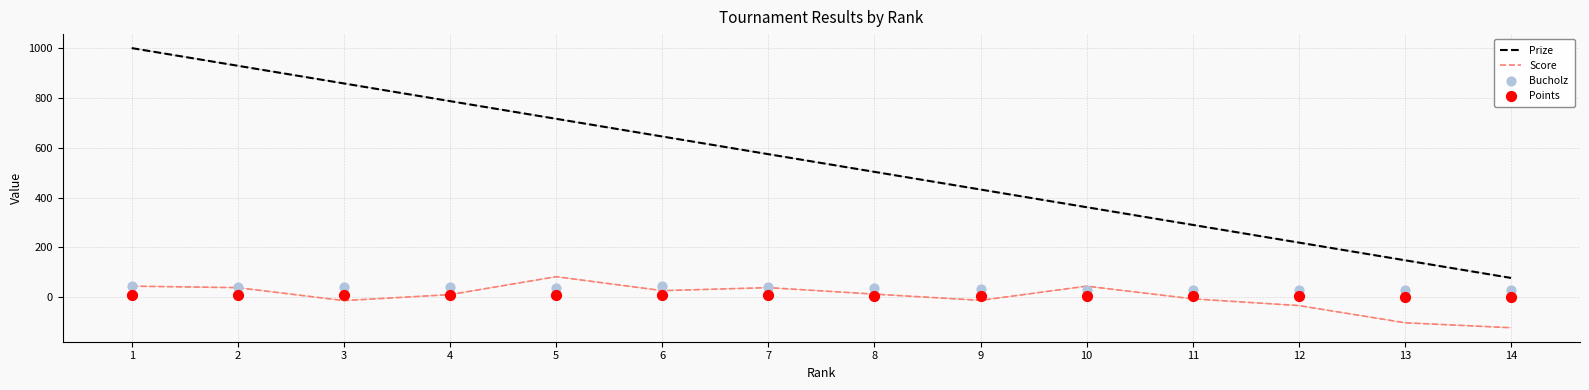

What are all the series names shown in the legend?

Prize, Score, Bucholz, Points